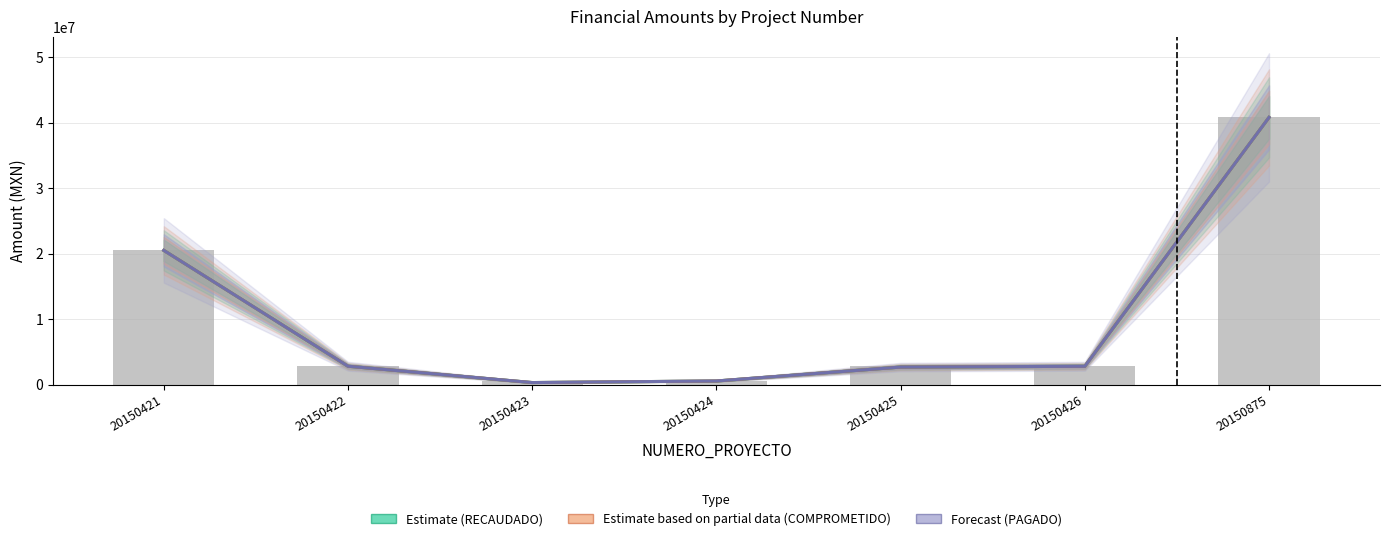

Which series changed the most between 20150422 and 20150424?

Estimate (RECAUDADO)